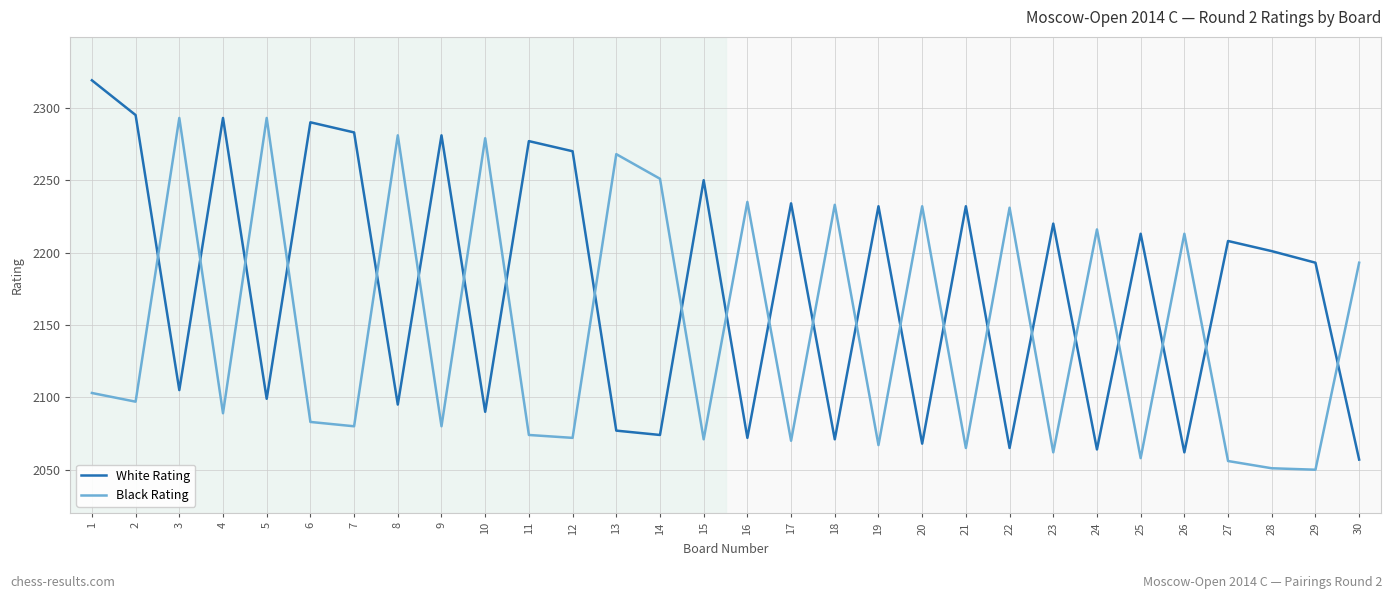

The value of Black Rating at 1 is 3726. True or false?

False